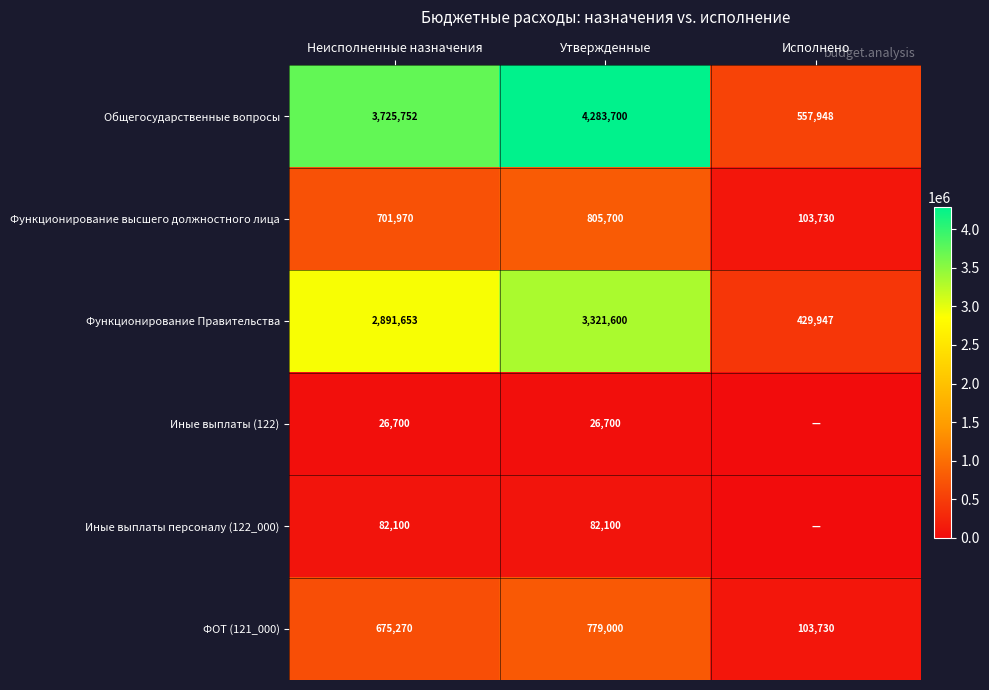

What is the difference between the highest and lowest values at Утвержденные?

4257000